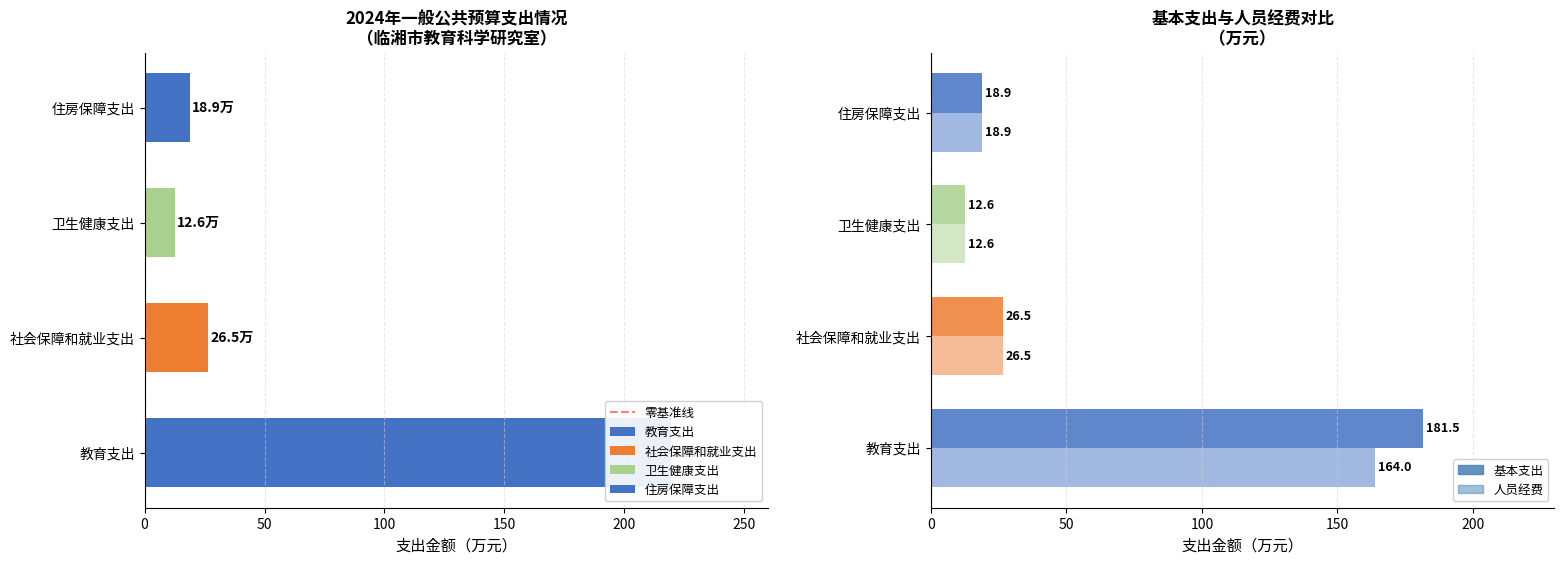

The chart shows a value of 0 at 0. True or false?

True